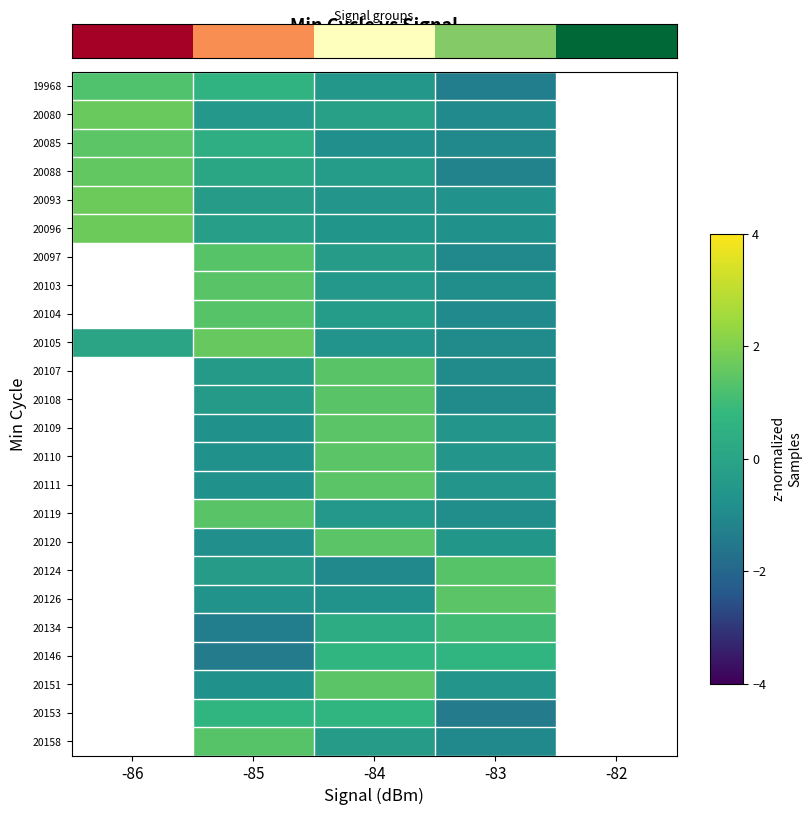

Count the number of data series in this chart.

24